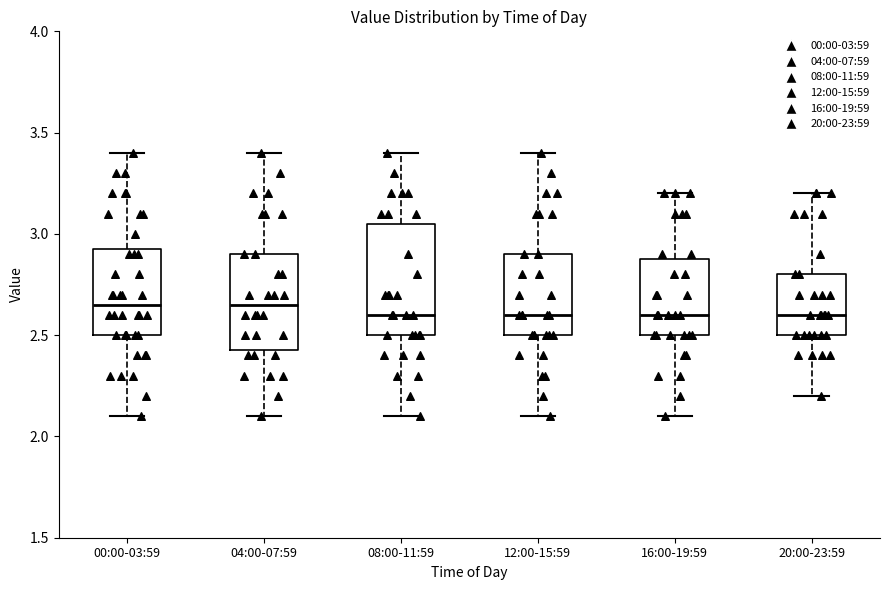

Where does the lower whisker of the box for 00:00-03:59 end on the y-axis? The values are not printed on the chart, so give them approximately, as read against the axis.

2.10